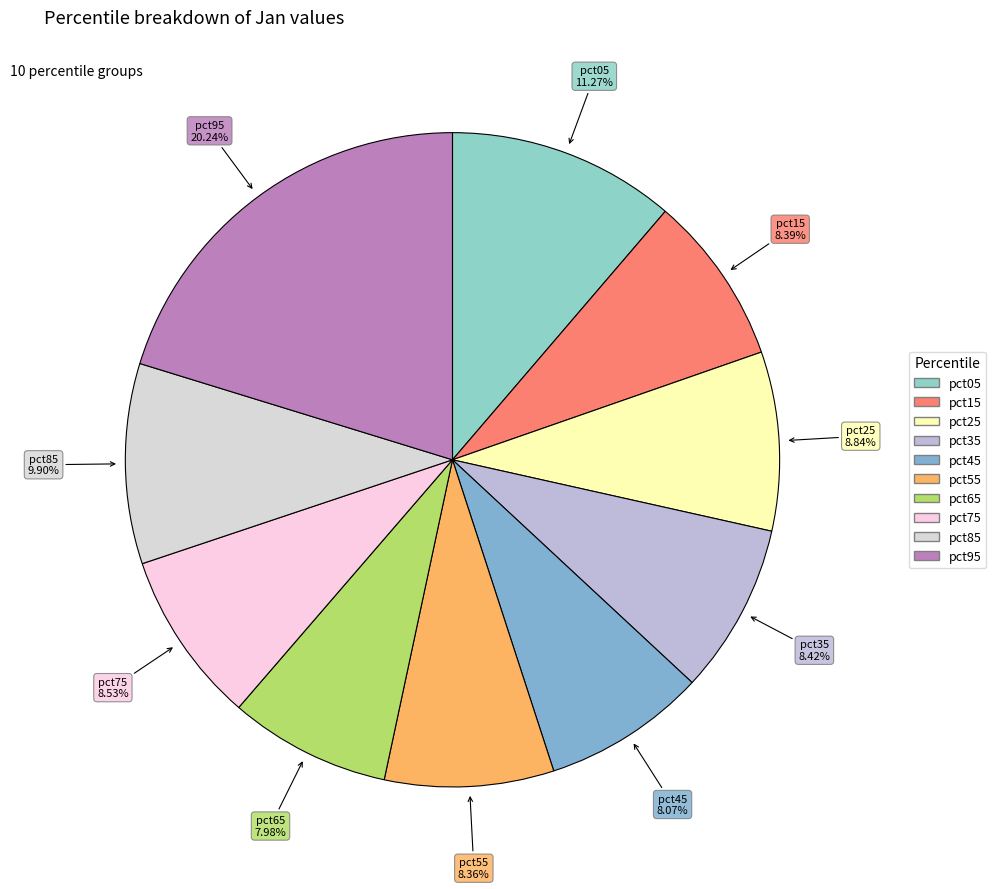

To the nearest percent, what is the combined percentage of pct75 and pct65?

17%